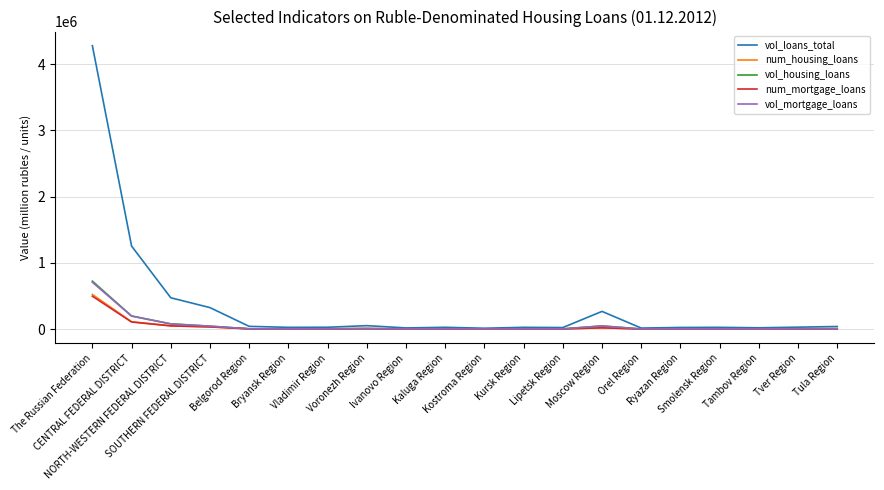

Which series has the largest total across all categories?

vol_loans_total